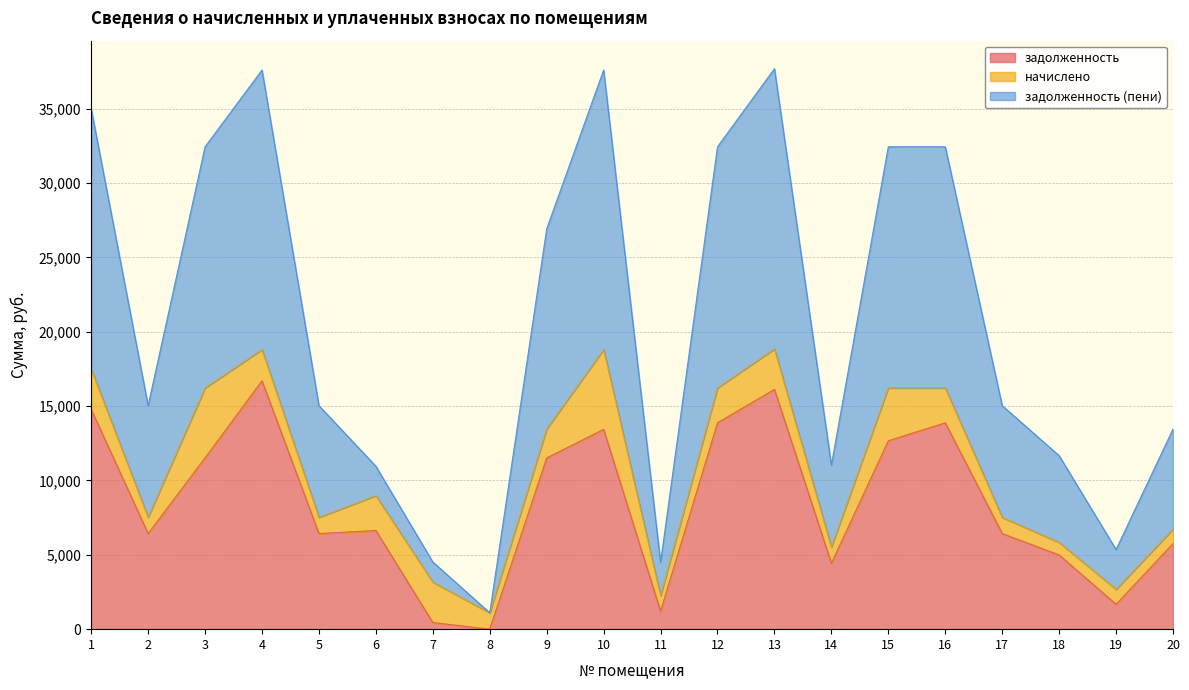

Is it true that задолженность equals 1210.6 at 11?

True